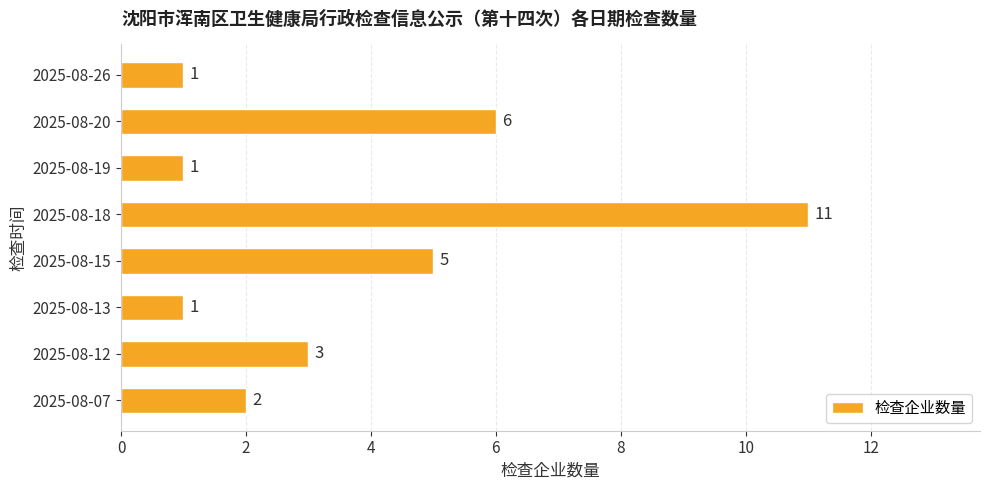

Reading bottom to top, list all the values displayed in this chart.

2	3	1	5	11	1	6	1